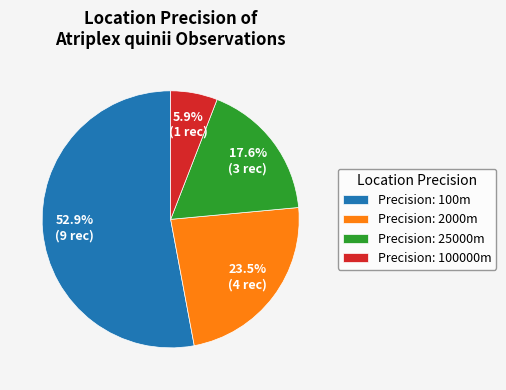

Do Precision: 2000m and Precision: 25000m together represent more than half of the pie?

No